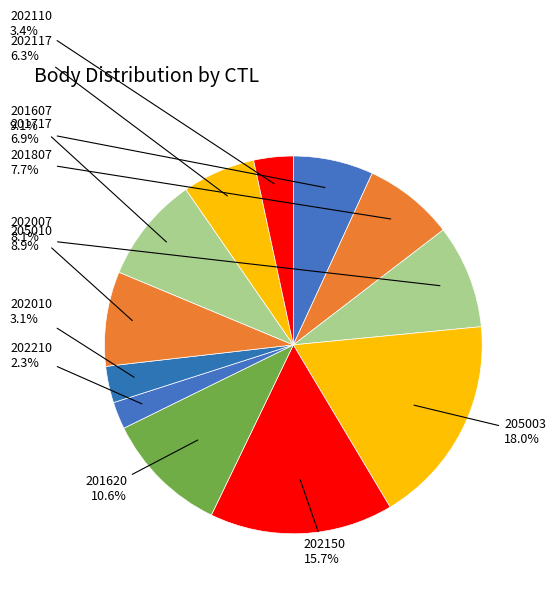

How many segments does this pie chart have?

12